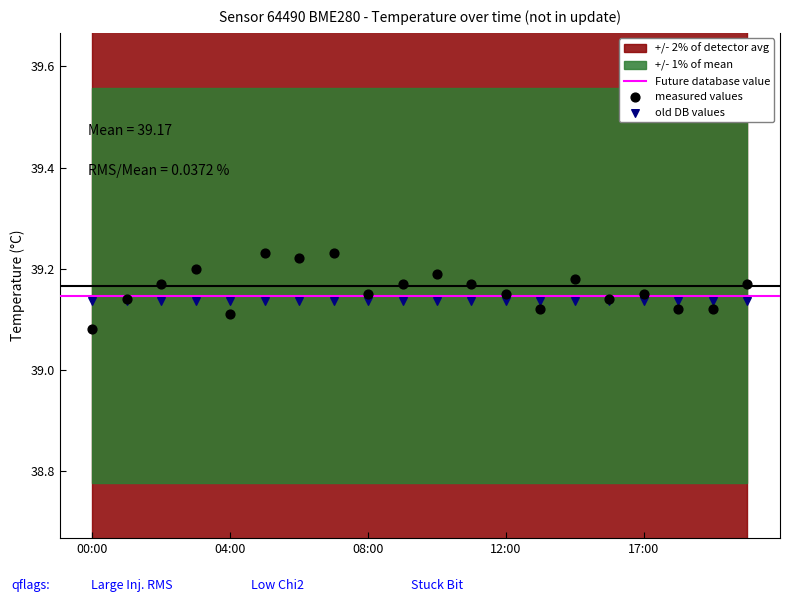

Which series reaches the maximum Y coordinate?

measured values